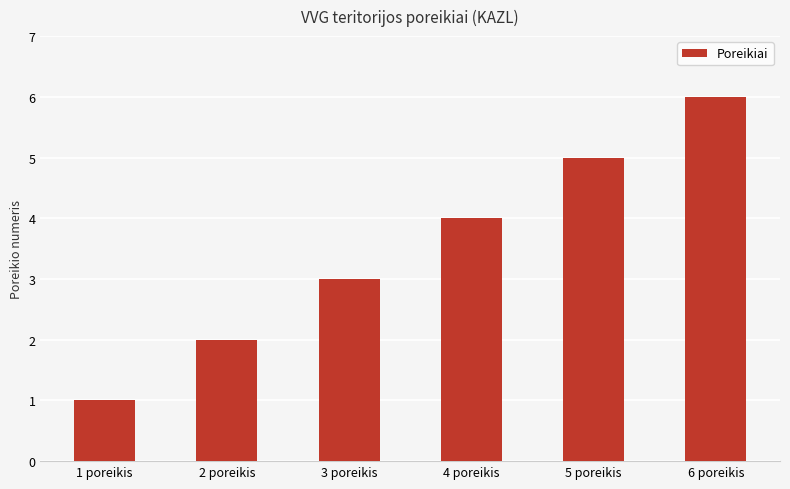

Which has a higher value, 1 poreikis or 6 poreikis?

6 poreikis